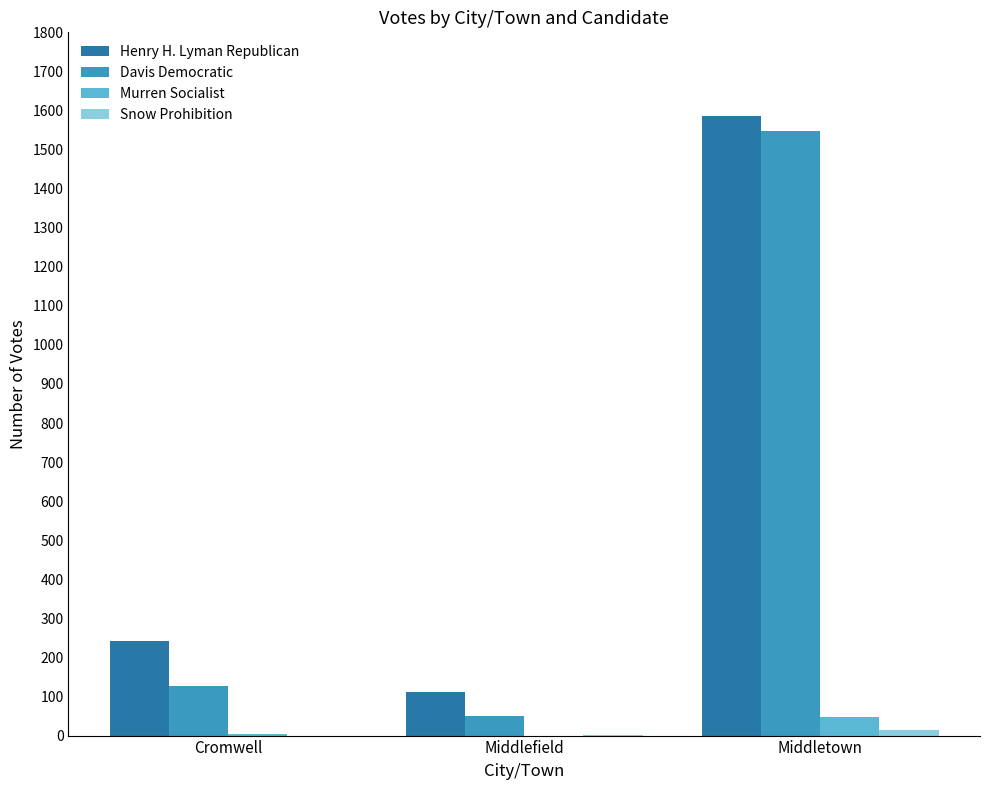

Is it true that Henry H. Lyman Republican equals 109 at Cromwell?

False